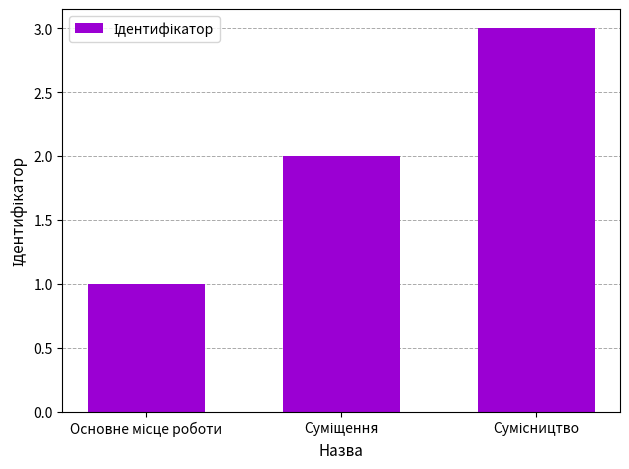

What is the sum of all values?

6